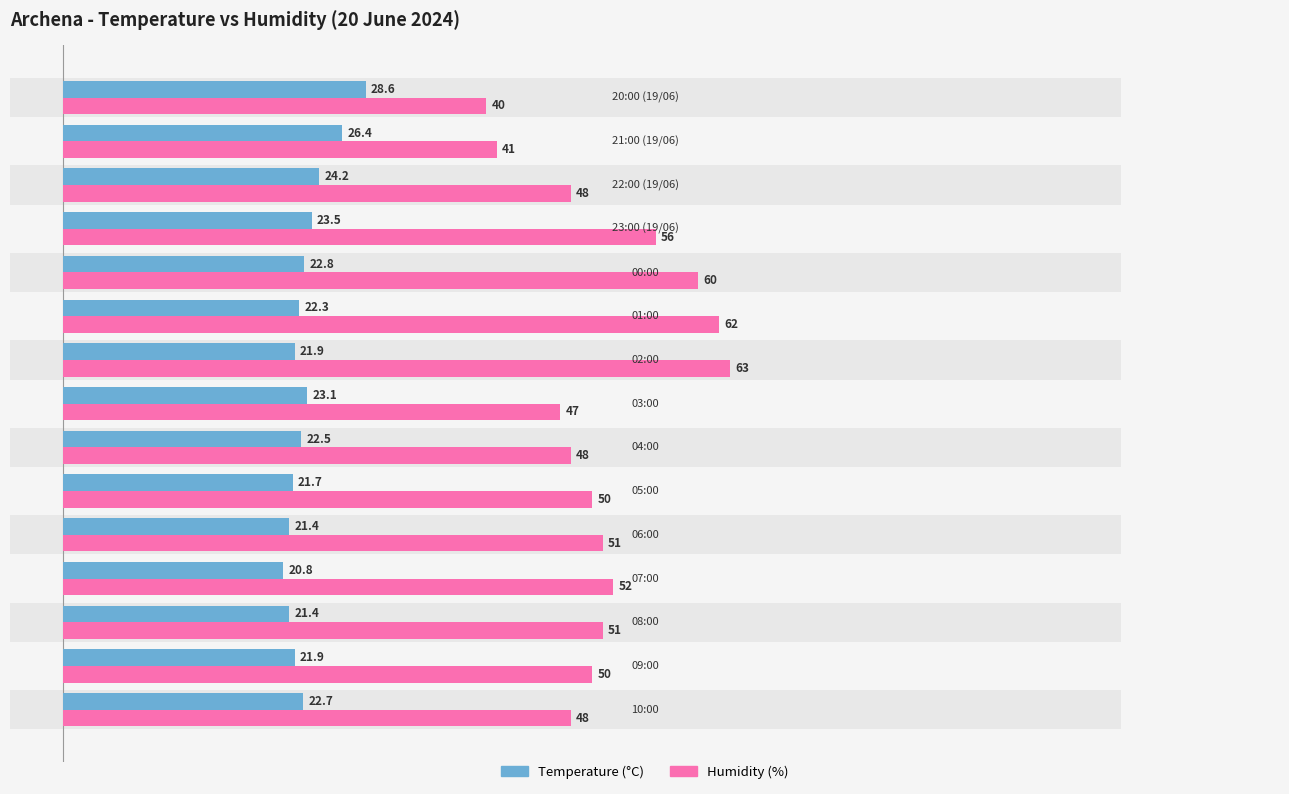

What is the value of the Humidity (%) bar at the 3rd from the left?

51.0